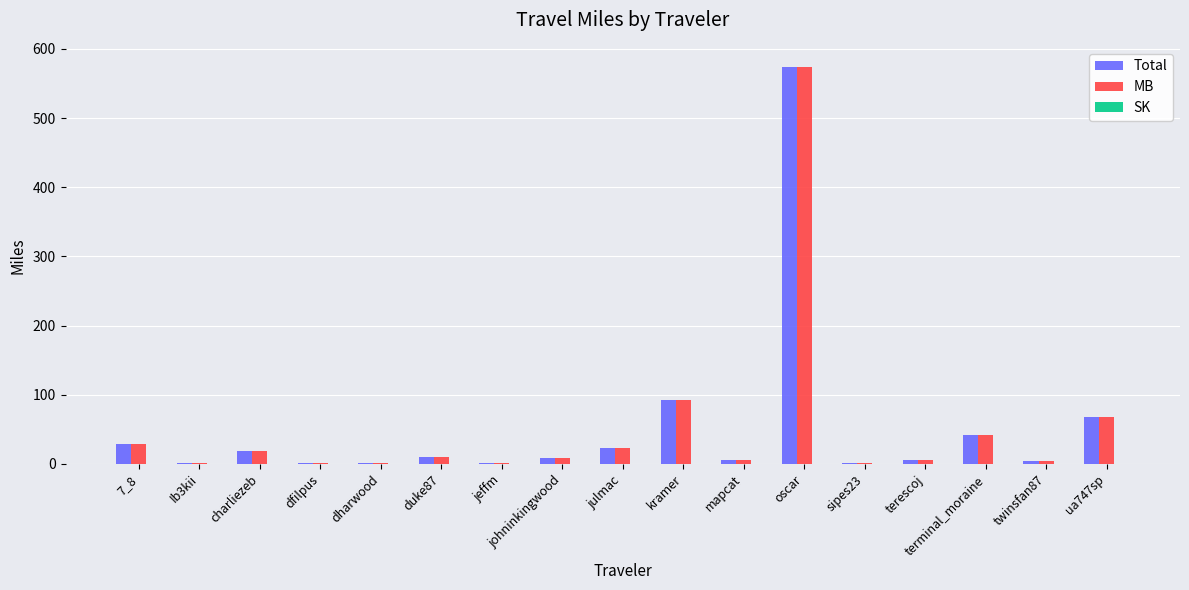

At which category is the sum across all series the highest?

oscar